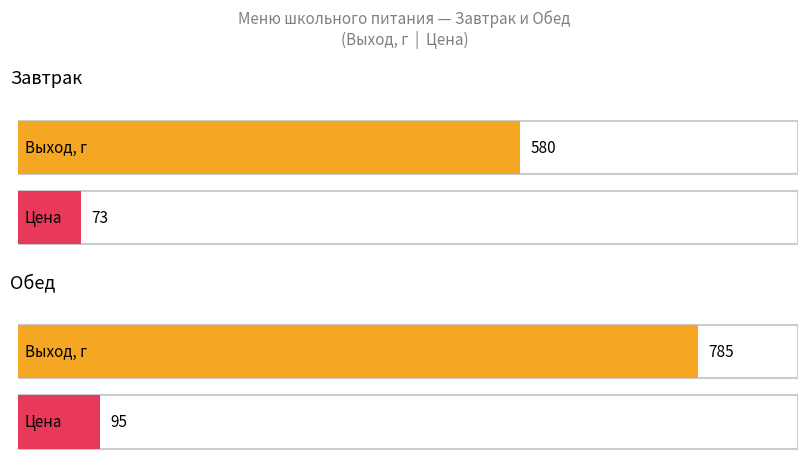

What is the maximum value for Выход, г?

785